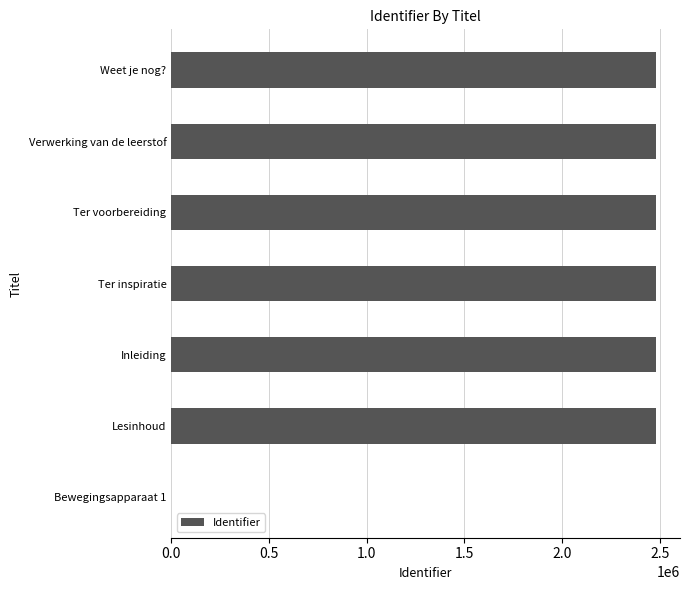

What is the greatest value displayed?

2479111